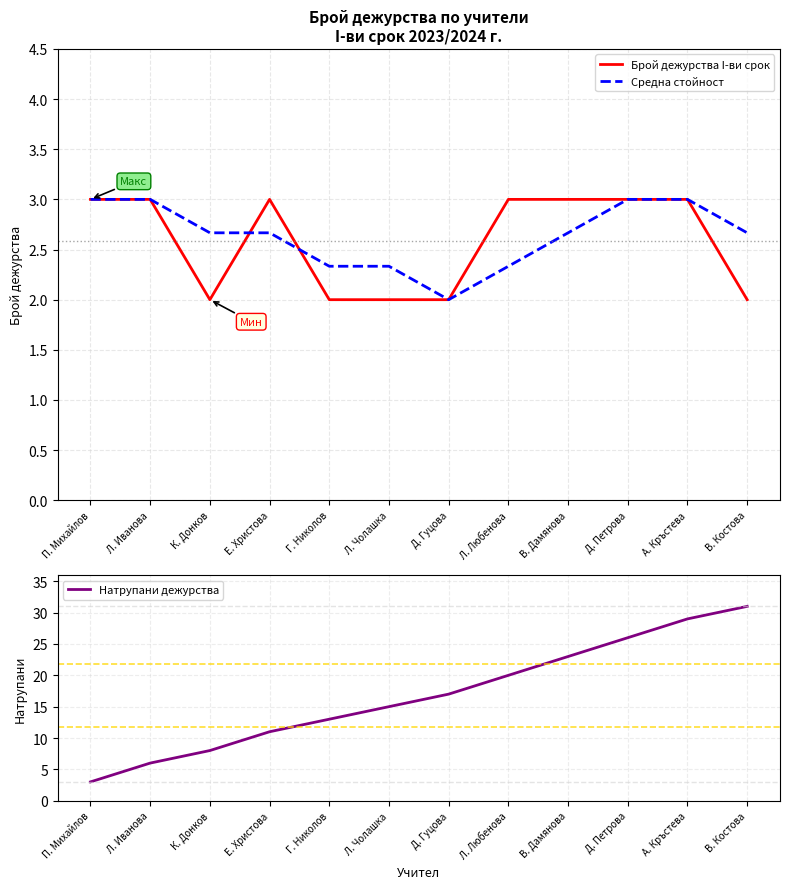

What are all the series names shown in the legend?

Брой дежурства I-ви срок, Средна стойност, Натрупани дежурства